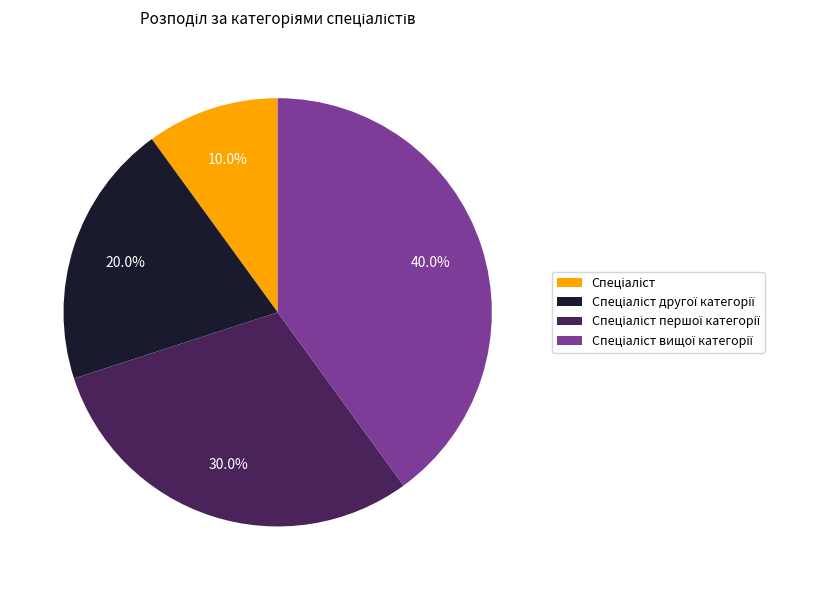

To the nearest percent, what is the difference between the largest and smallest slice percentages?

30%